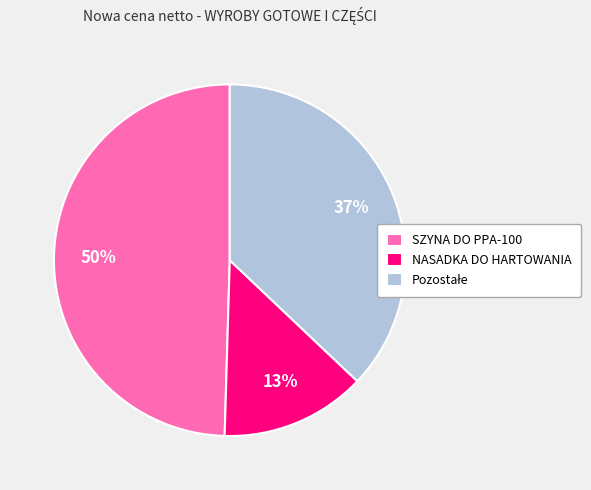

True or false: SZYNA DO PPA-100 accounts for 36% of the total.

False